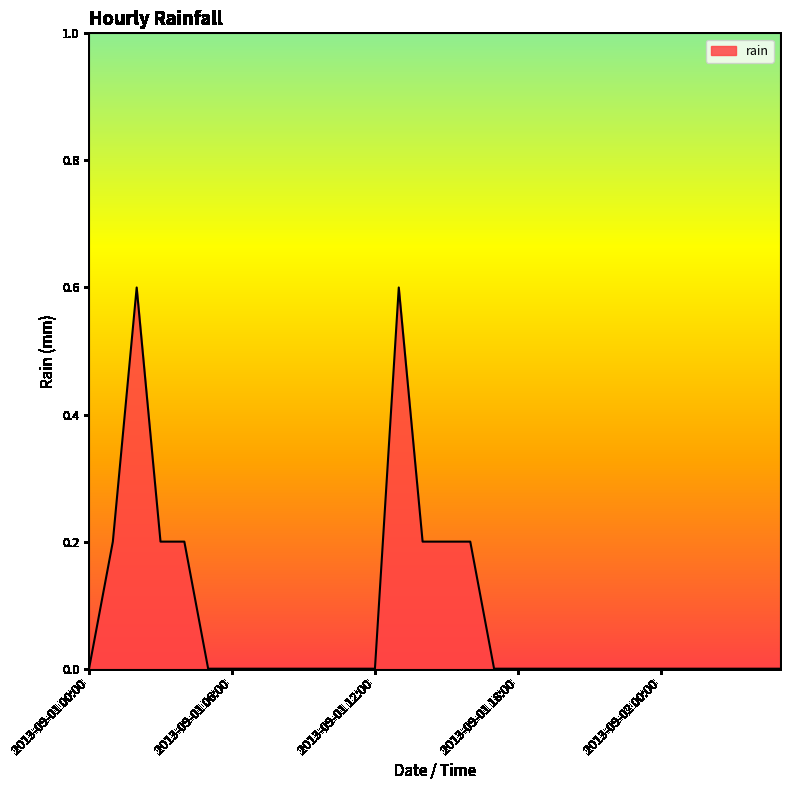

What is the maximum value shown in the chart?

0.6